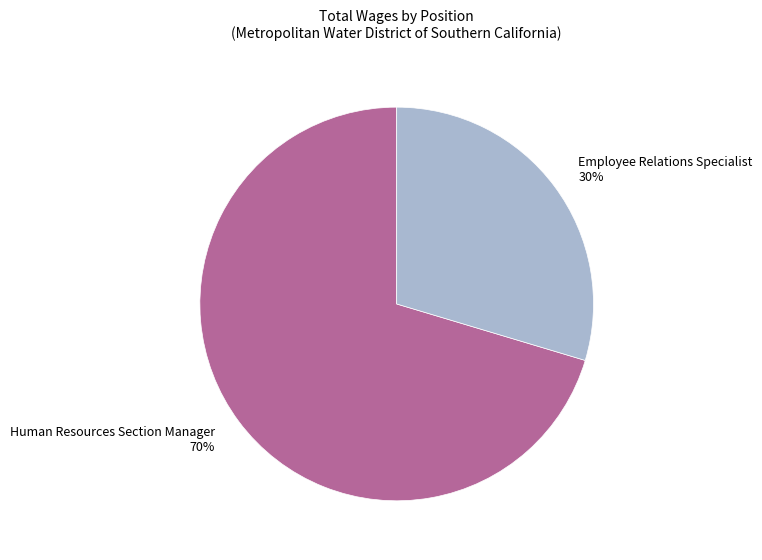

To the nearest percent, what is the combined percentage of Human Resources Section Manager and Employee Relations Specialist?

100%